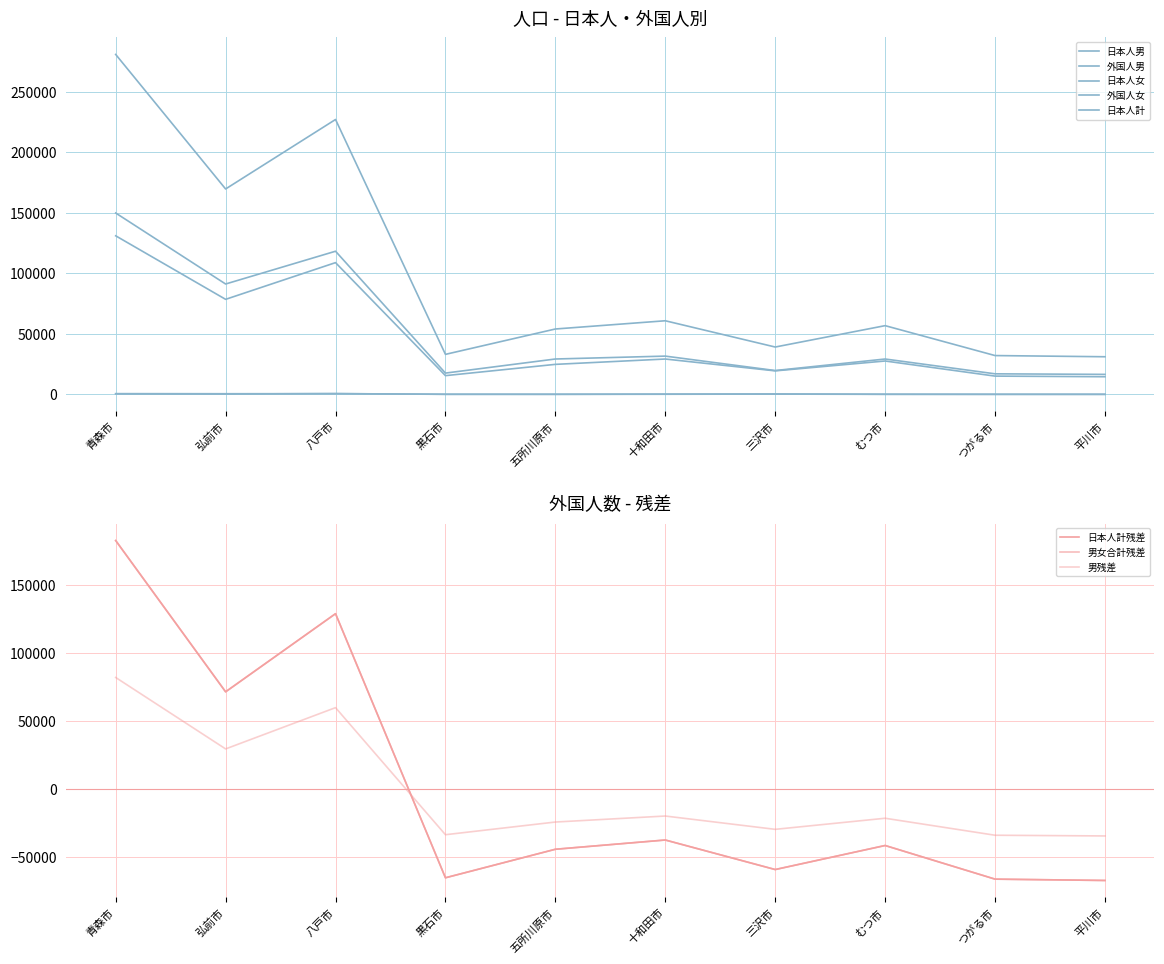

Reading right to left, extract all data points from this chart.

日本人男: 14575	15095	27585	19434	29219	24805	15484	108902	78558	131073
外国人男: 9	33	38	224	103	32	42	639	289	437
日本人女: 16522	16983	29221	19698	31625	29236	17587	118327	91229	149926
外国人女: 59	52	114	347	216	84	98	579	531	603
日本人計: 31097	32078	56806	39132	60844	54041	33071	227229	169787	280999